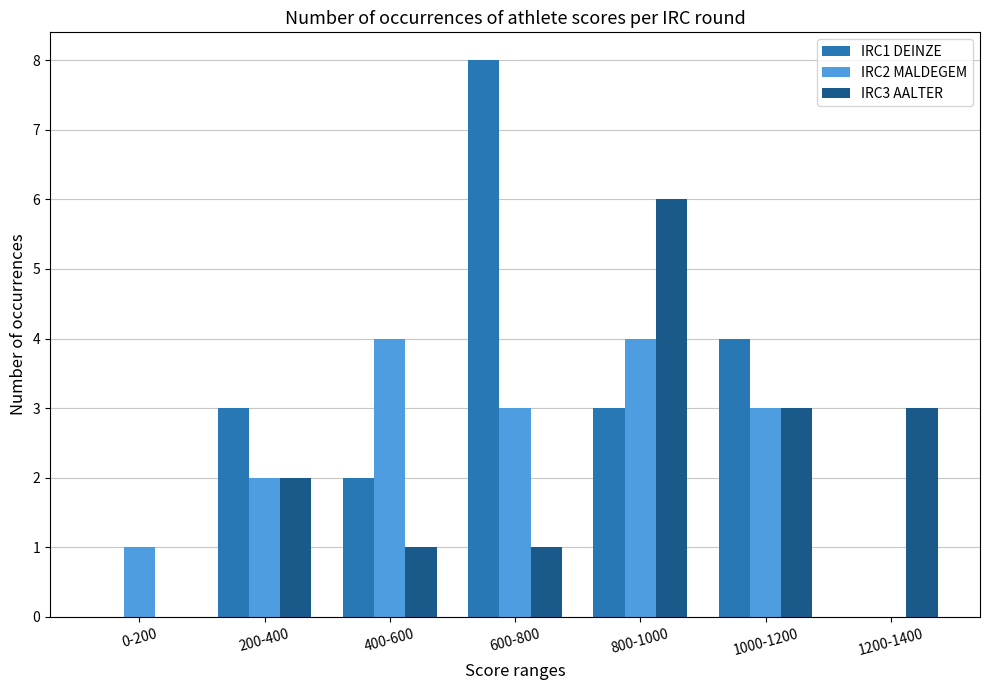

Which label corresponds to the largest value in the chart?

600-800